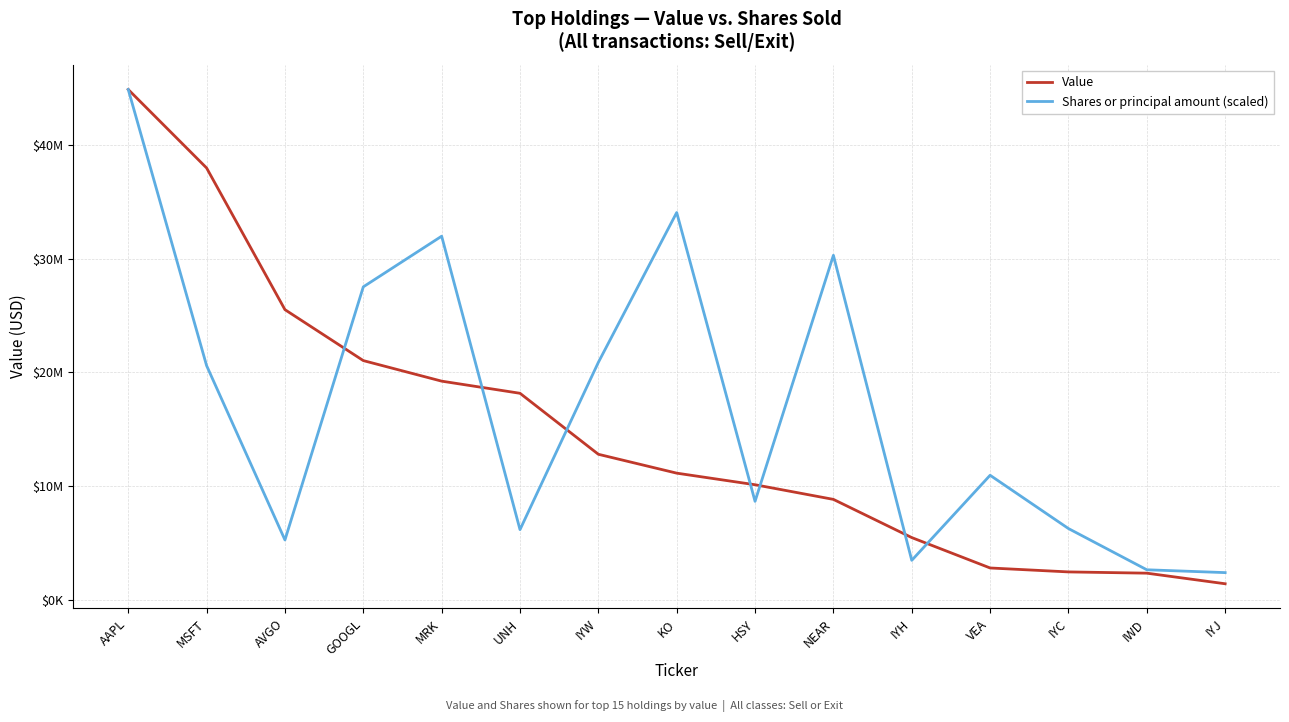

What are all the series names shown in the legend?

Value, Shares or principal amount (scaled)